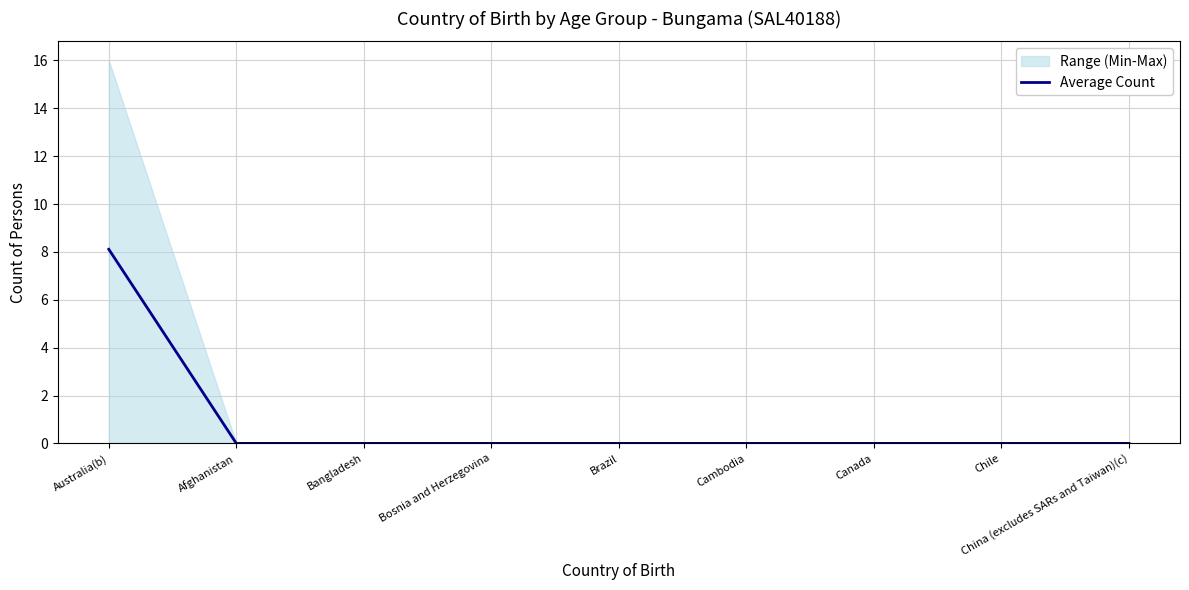

Reading left to right, transcribe all the data shown in this chart.

8.1	0.0	0.0	0.0	0.0	0.0	0.0	0.0	0.0